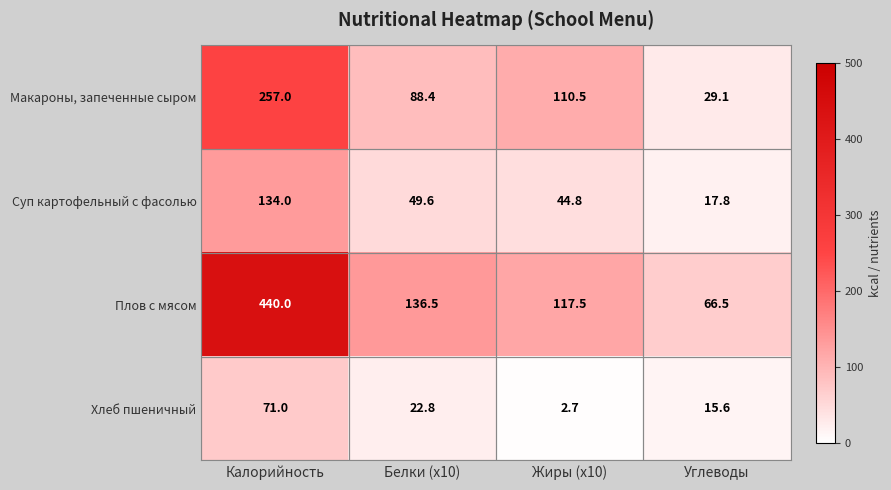

What is the total value across all series at Калорийность?

902.0